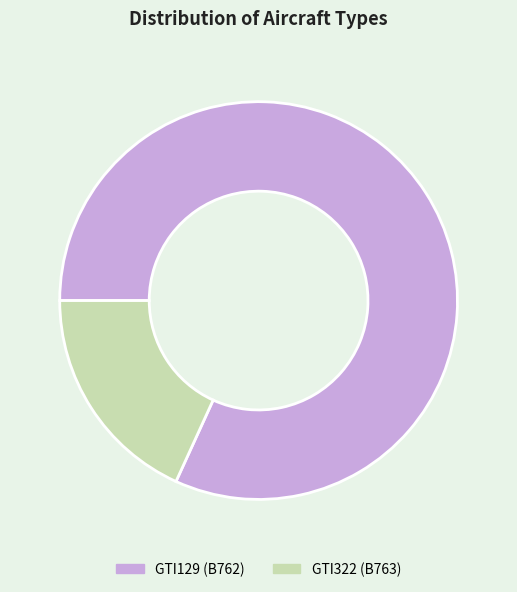

Approximately how many times larger is the value at GTI129 (B762) compared to GTI322 (B763)?

4.5